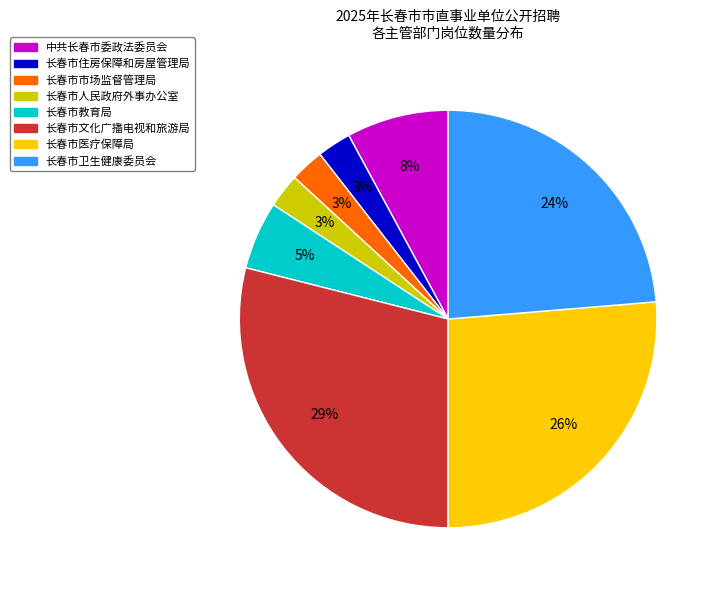

Count the number of slices in the pie.

8